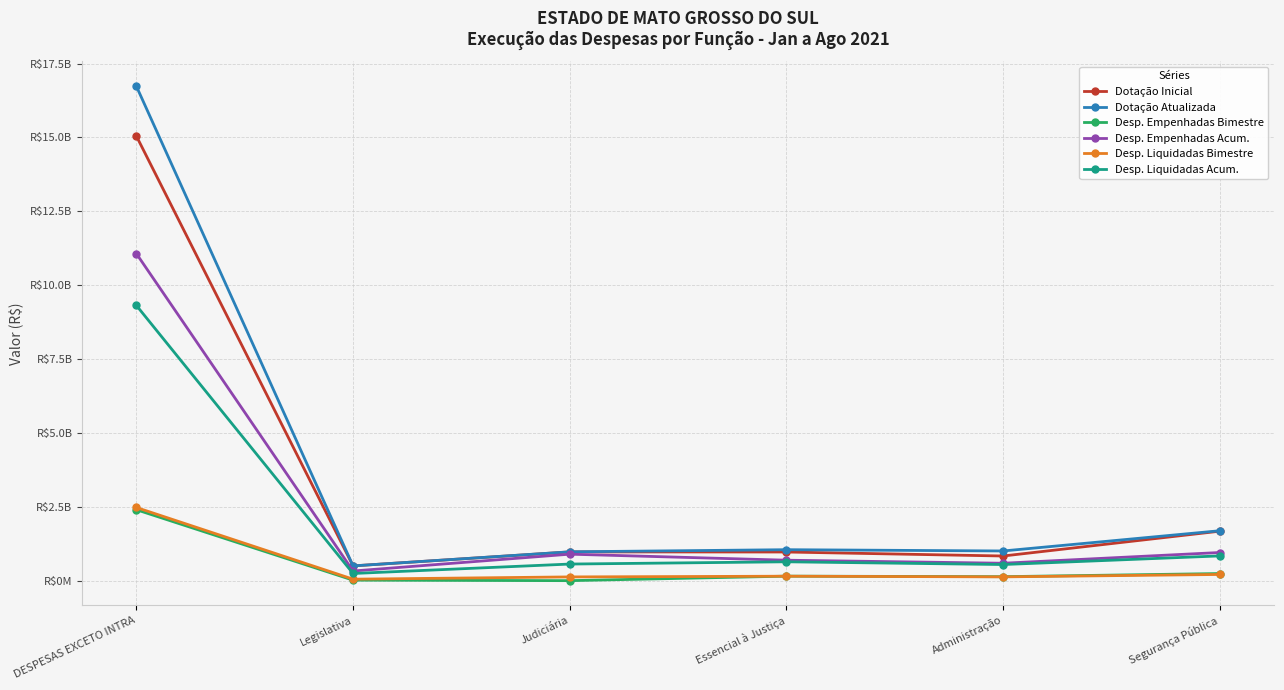

What is the total value across all series at Legislativa?

1727570870.0